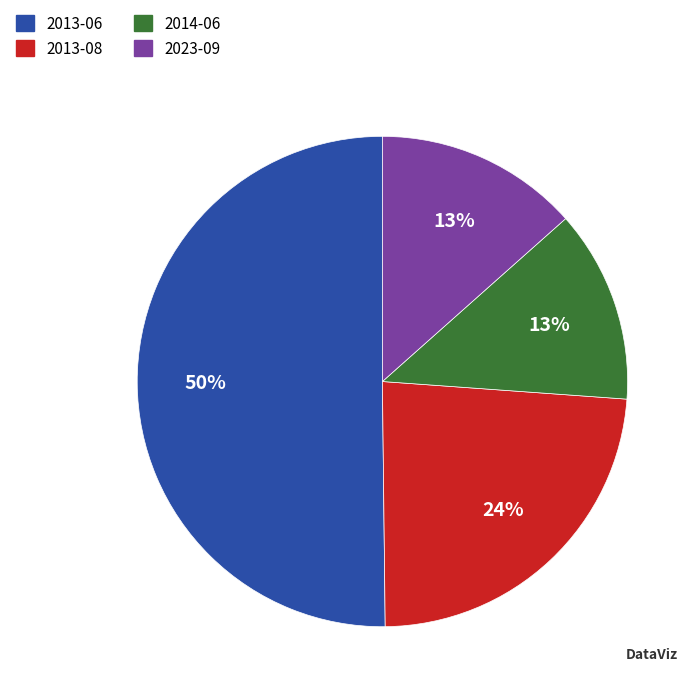

To the nearest percent, what is the difference between the largest and smallest slice percentages?

37%